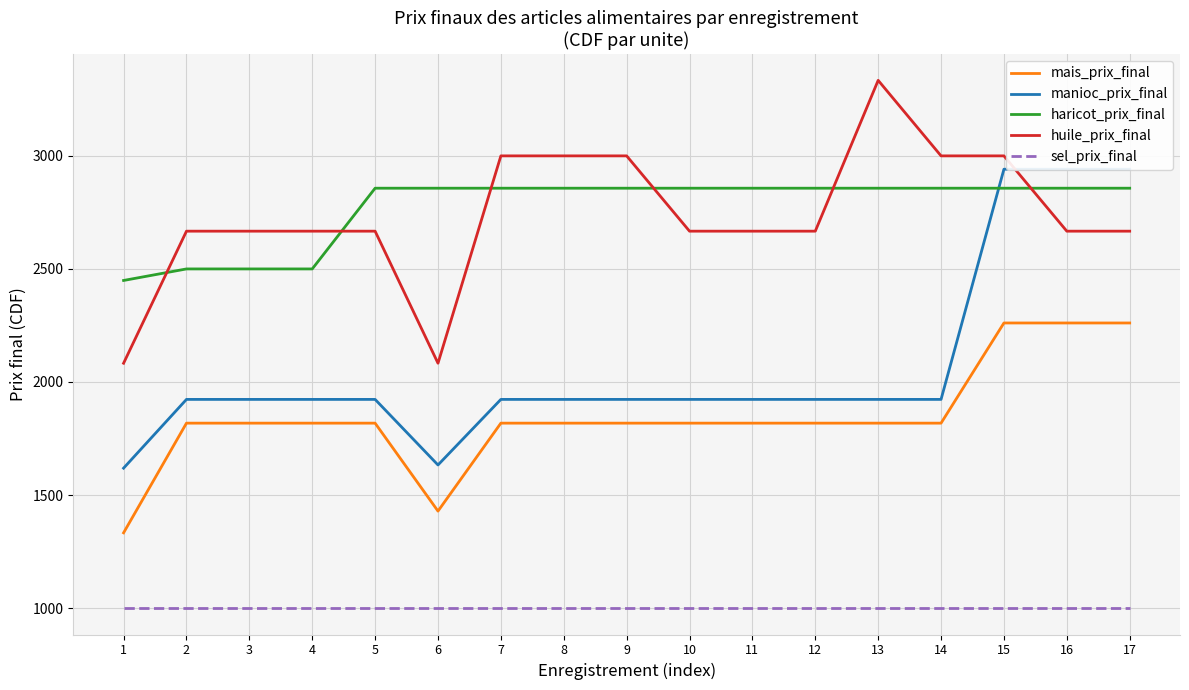

At which category does mais_prix_final reach its first local valley?

6